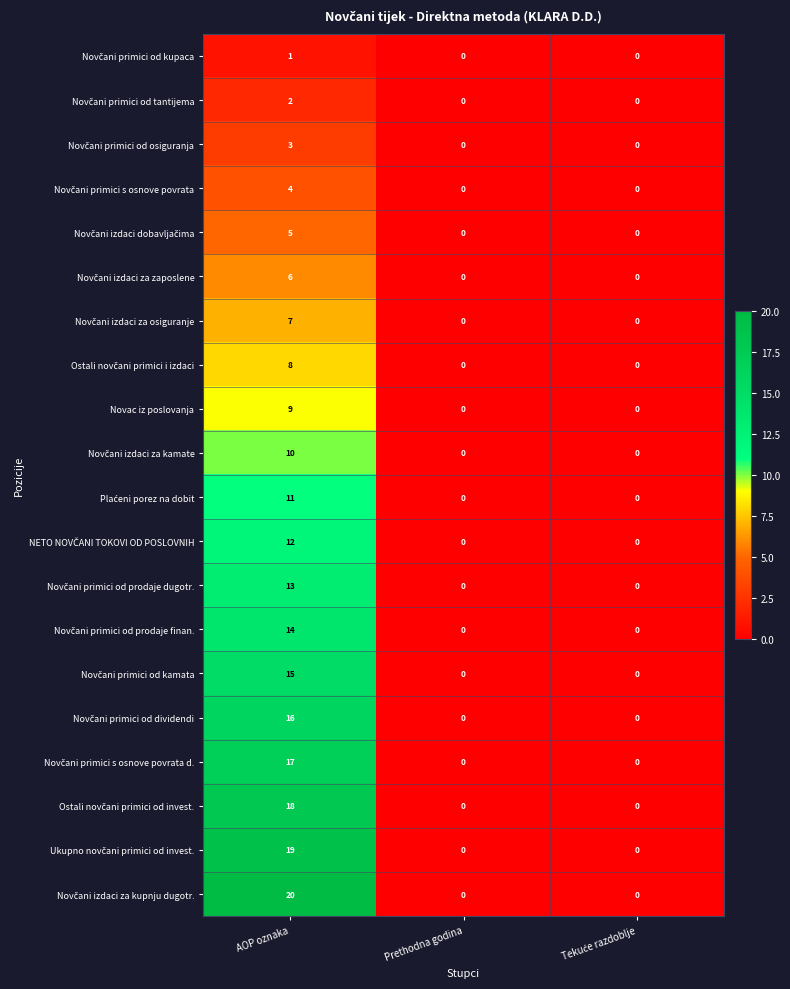

At which category is the sum across all series the highest?

AOP oznaka